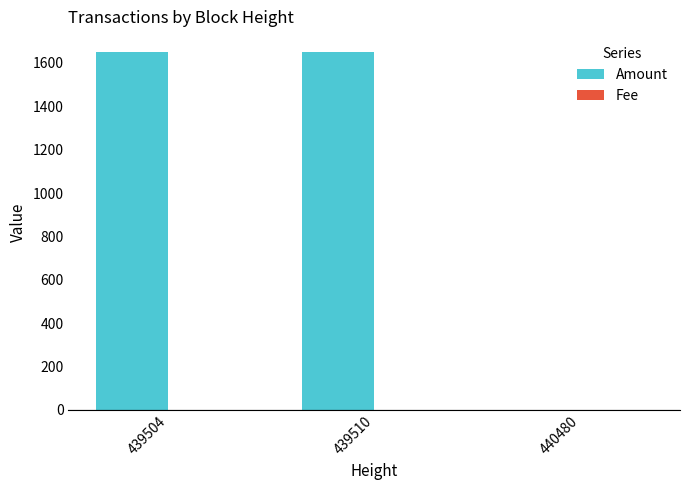

Which series has the largest total across all categories?

Amount